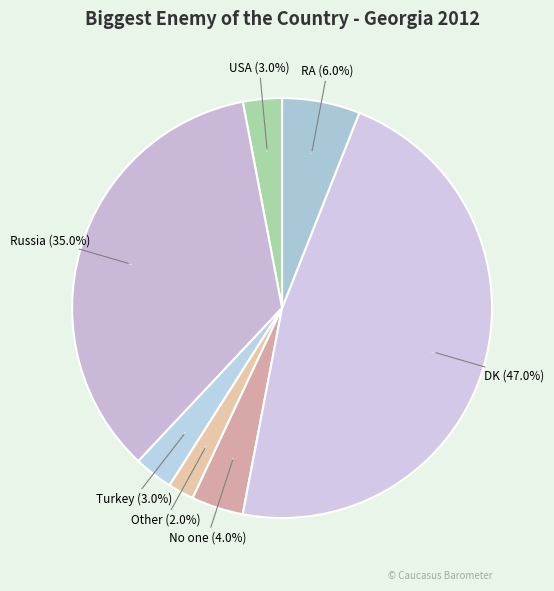

To the nearest percent, what percentage of the pie is Russia?

35%